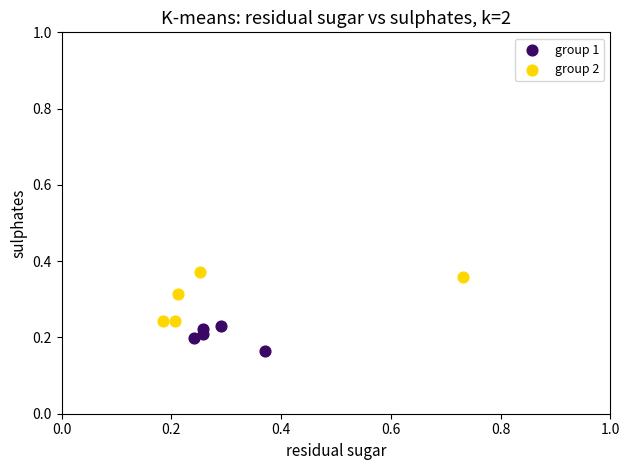

Which series reaches the minimum Y coordinate?

group 1